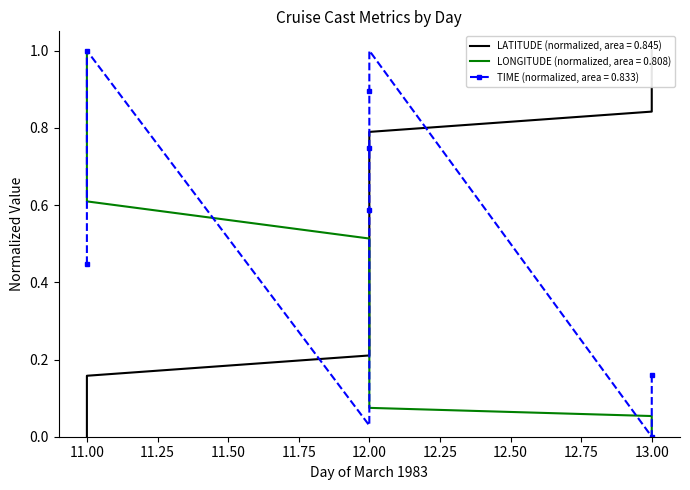

At how many categories does at least one series exceed 0?

19